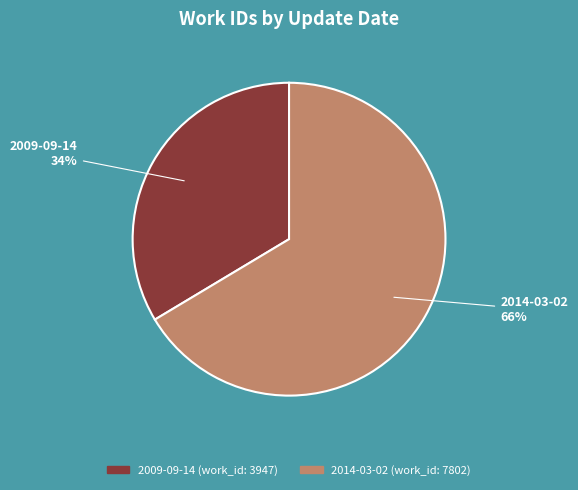

What percentage is the 2009-09-14 slice, to the nearest percent?

34%